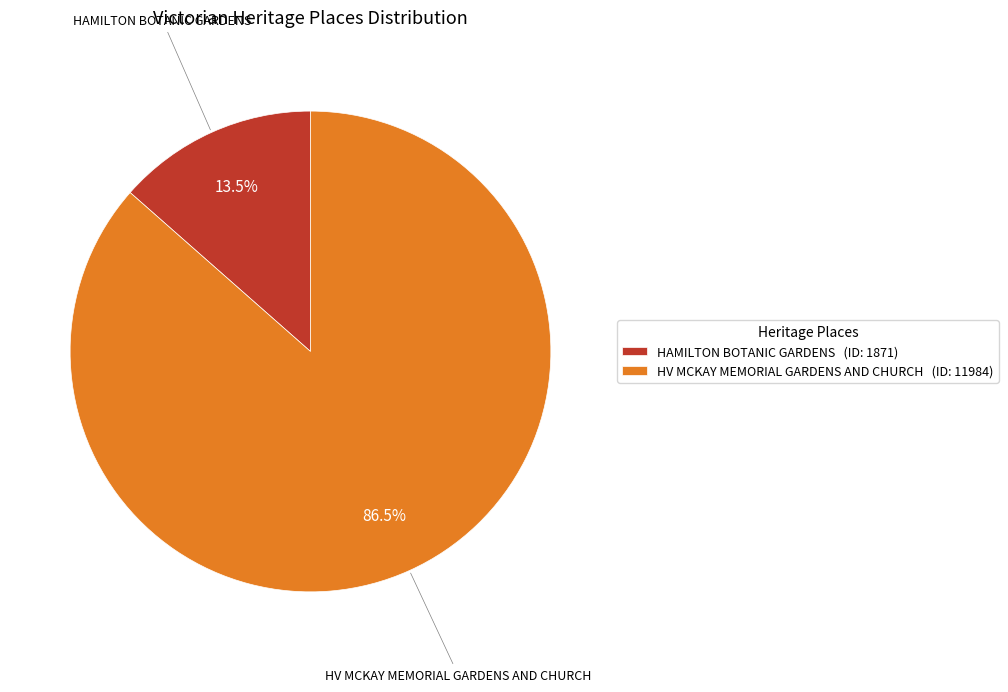

Count the number of slices in the pie.

2